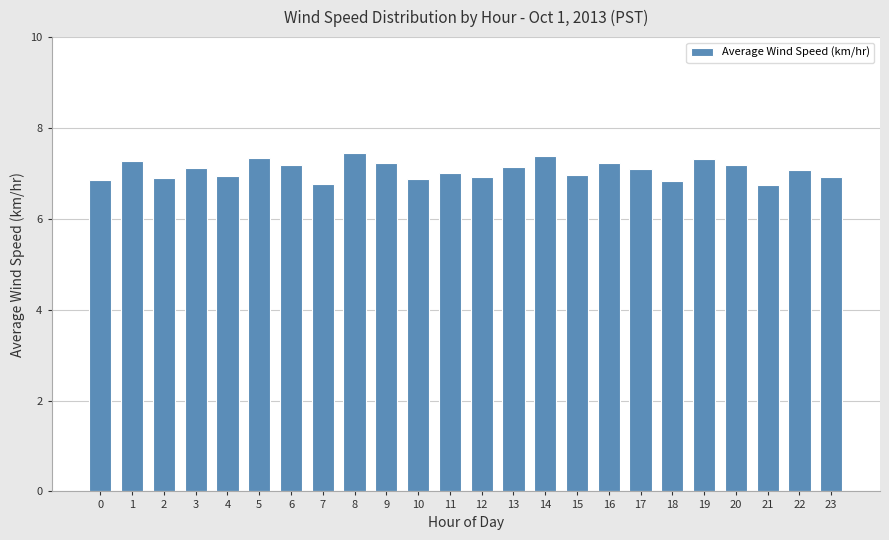

Approximately how many times larger is the value at 6 compared to 4?

1.0